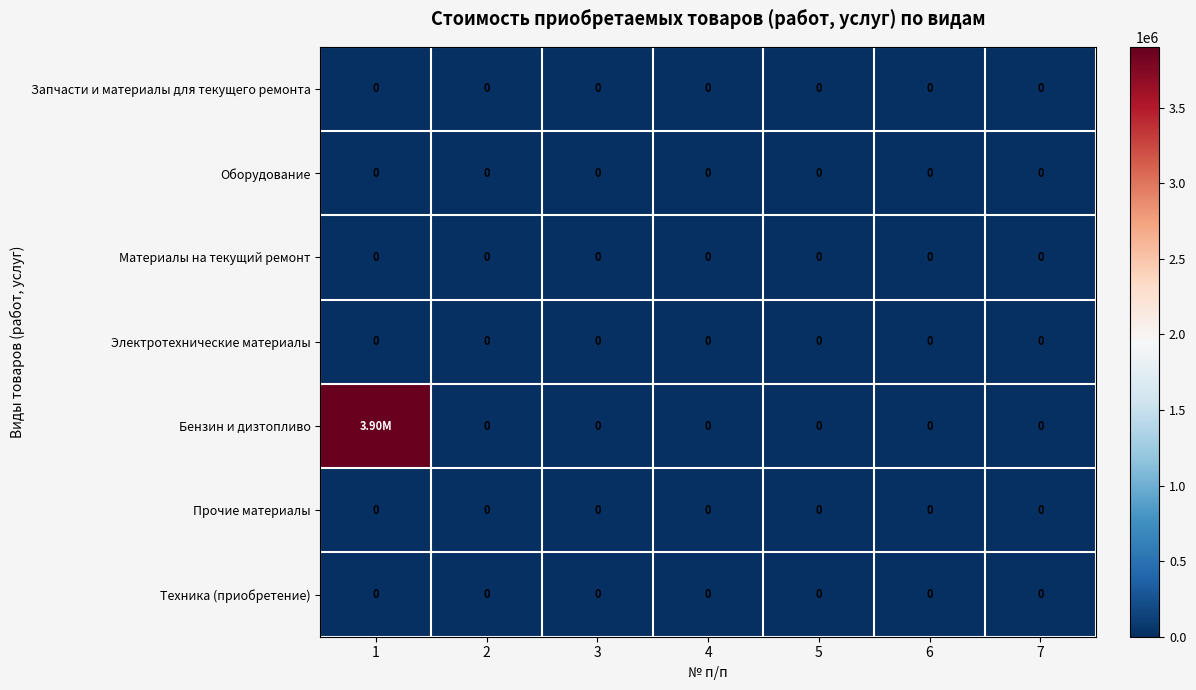

At 4, list the series in order from smallest to largest.

Запчасти и материалы для текущего ремонта, Оборудование, Материалы на текущий ремонт, Электротехнические материалы, Бензин и дизтопливо, Прочие материалы, Техника (приобретение)